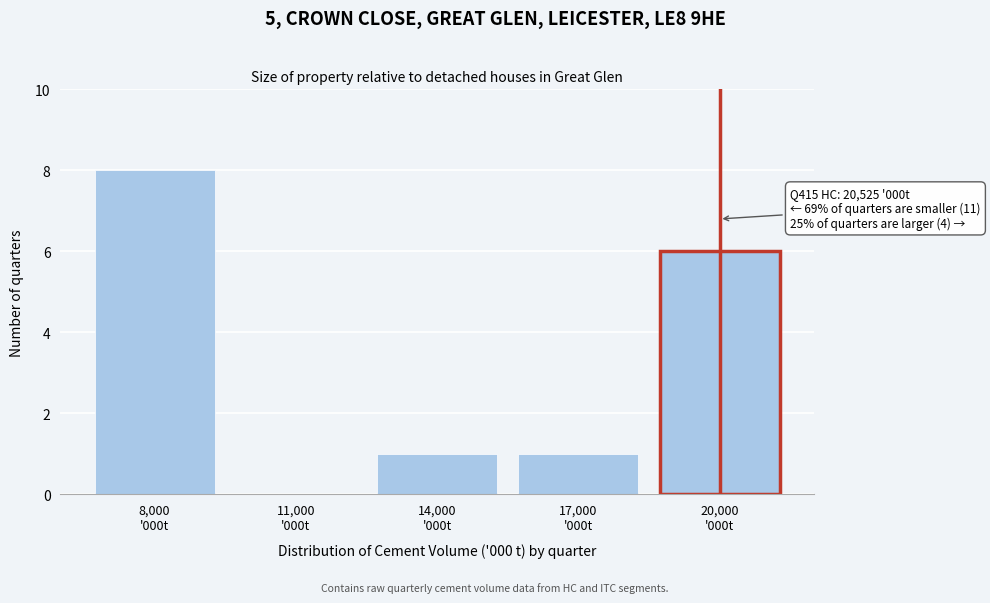

What is the maximum value shown in the chart?

8